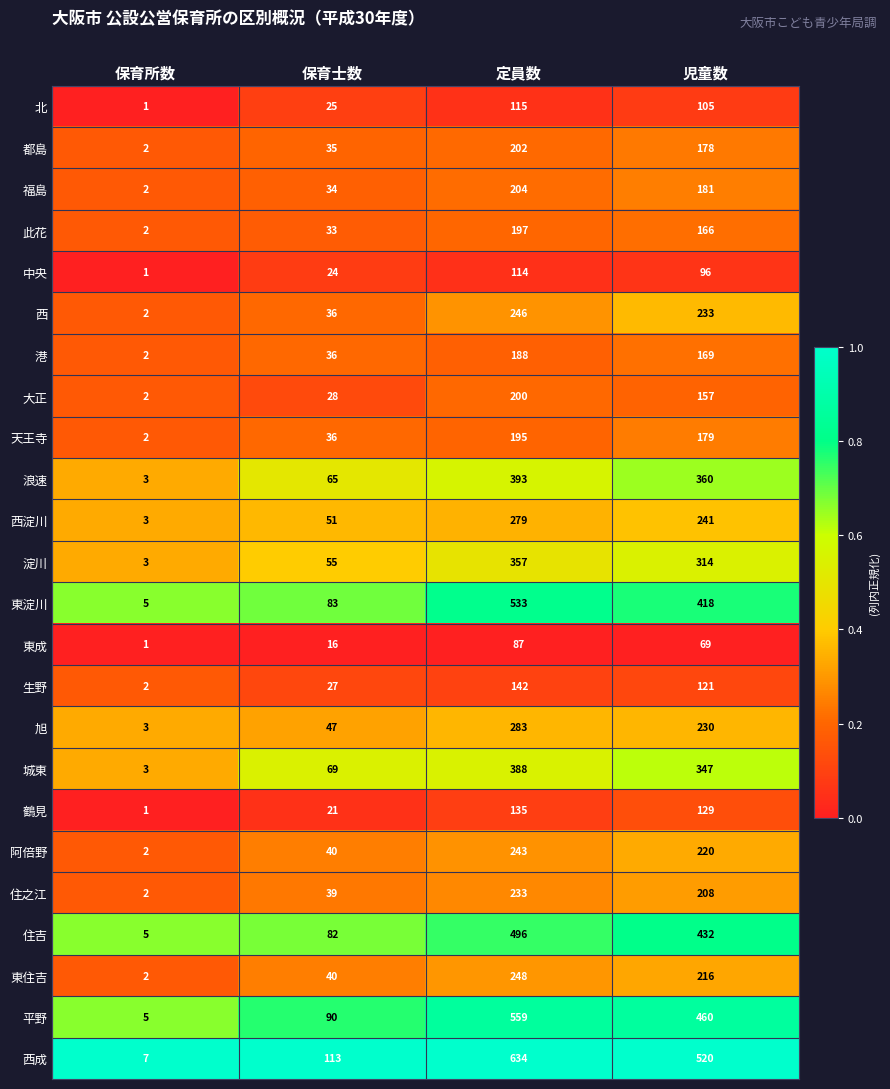

Is it true that 鶴見 equals 1 at 保育所数?

True